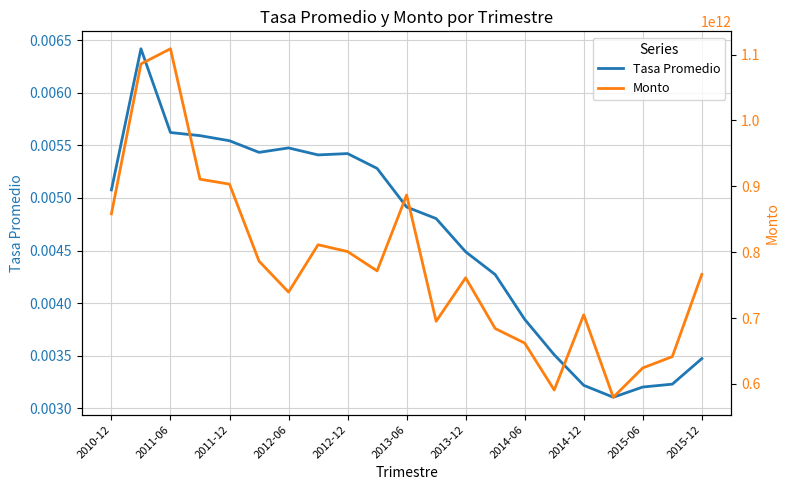

The Tasa Promedio series shows 0.0 at 2011-06. True or false?

True